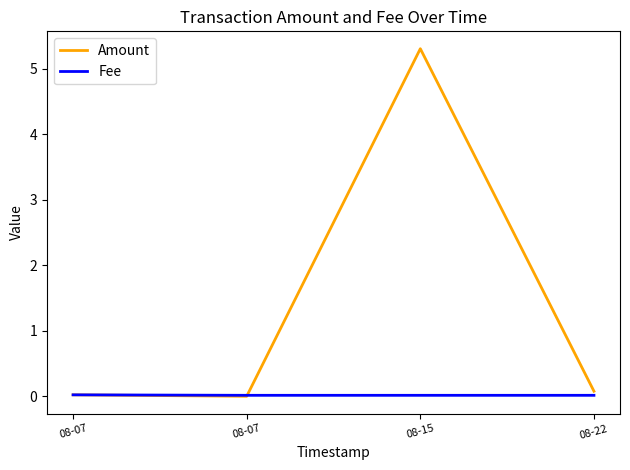

How many series are shown in this chart?

2